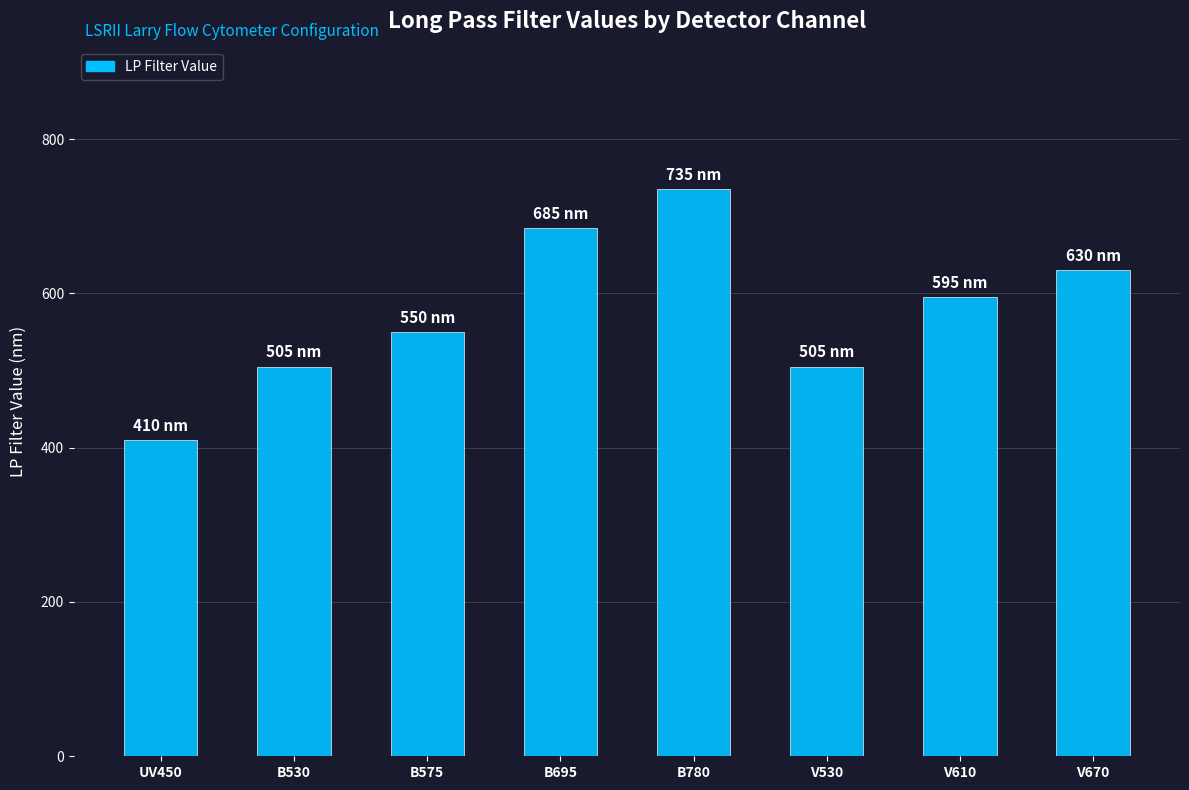

What is the change in value from UV450 to V610?

+185